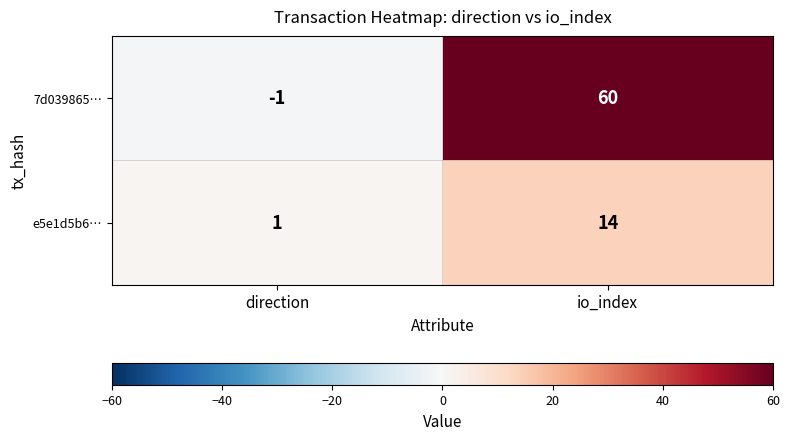

Rank the series at direction from highest to lowest value.

e5e1d5b6…, 7d039865…